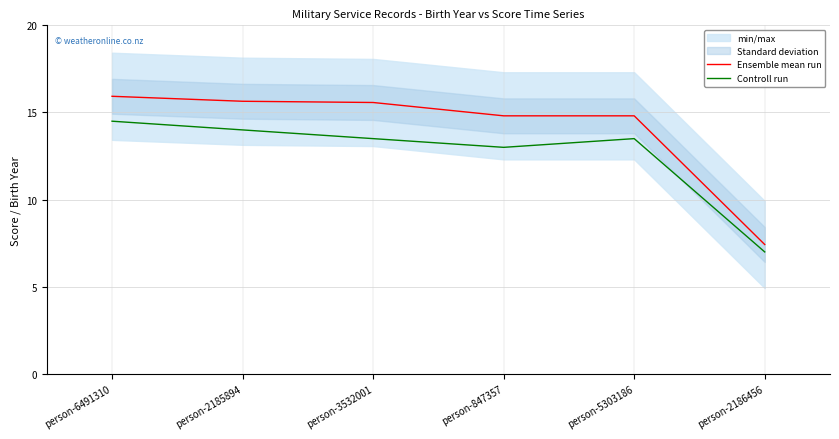

True or false: Ensemble mean run and Controll run intersect in this chart.

False